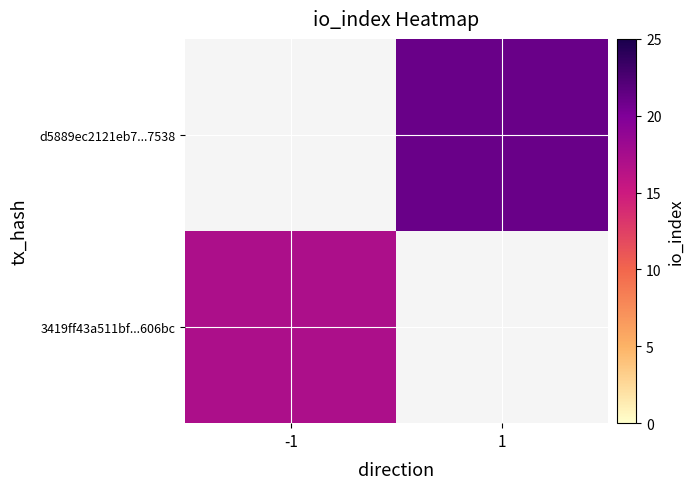

How many values in d5889ec2121eb7...7538 are above zero?

1